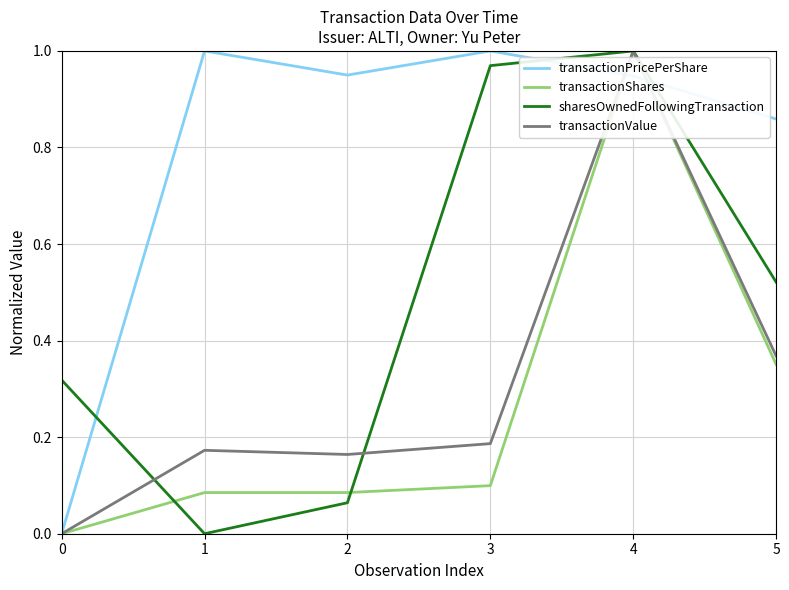

The transactionShares series shows -0.3 at 0. True or false?

False